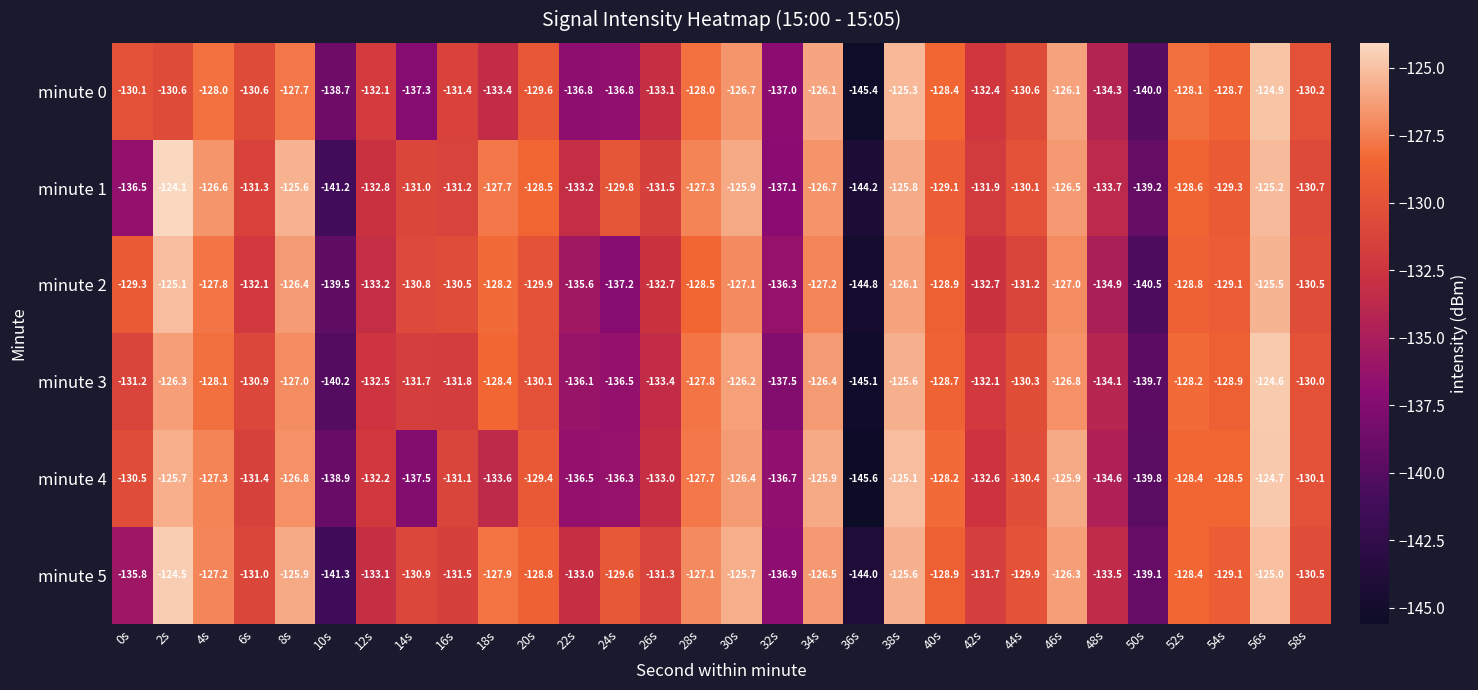

Where does the minute 5 series first go above -129?

2s